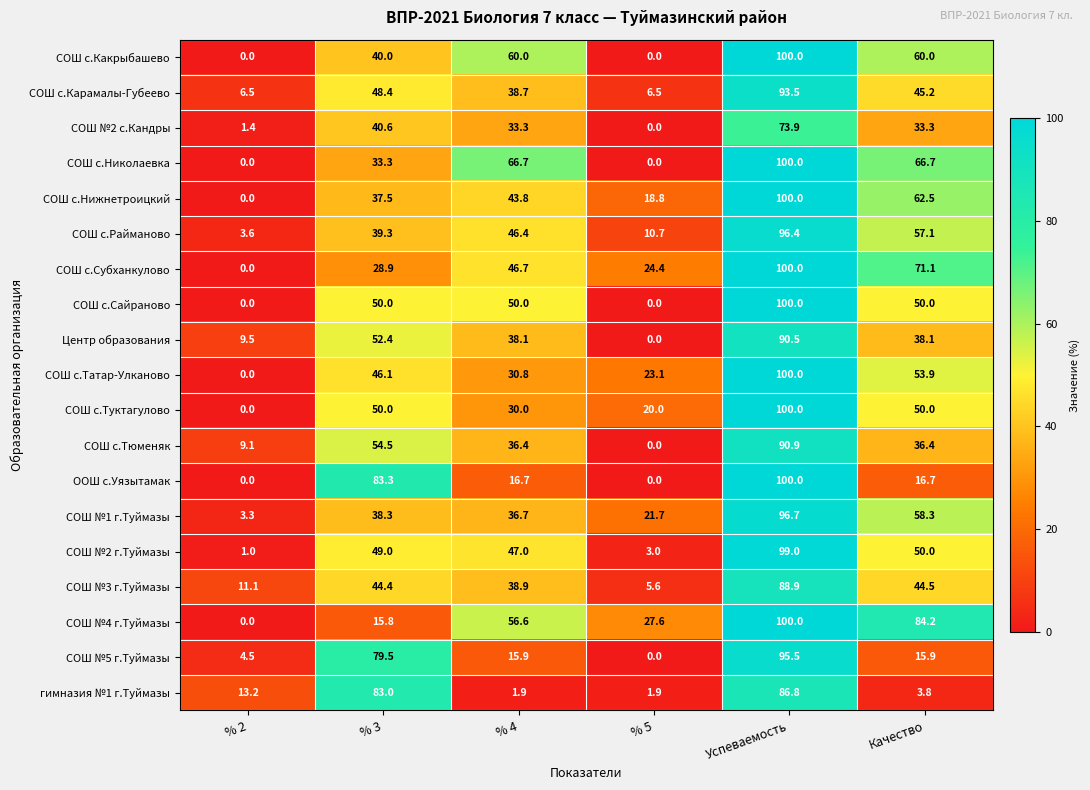

The value of ООШ с.Уязытамак at % 2 is 0.0. True or false?

True